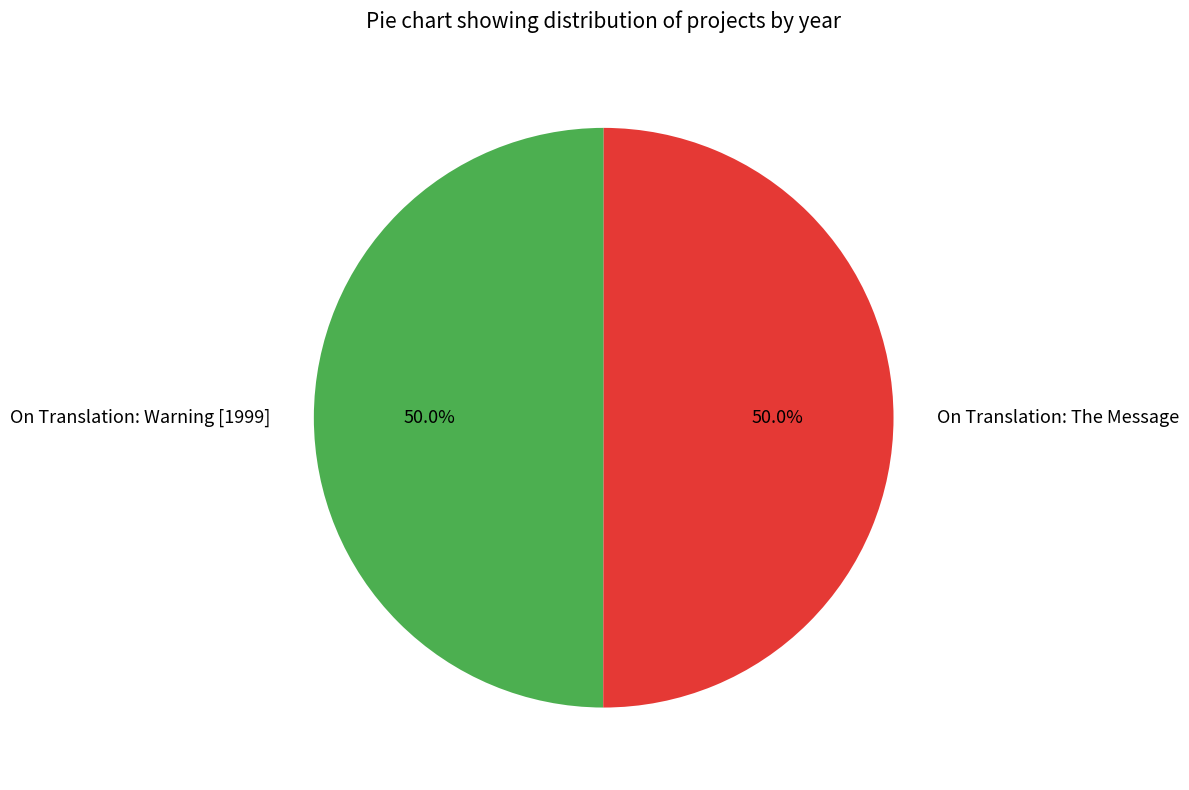

To the nearest percent, what portion does On Translation: Warning [1999] represent?

50%